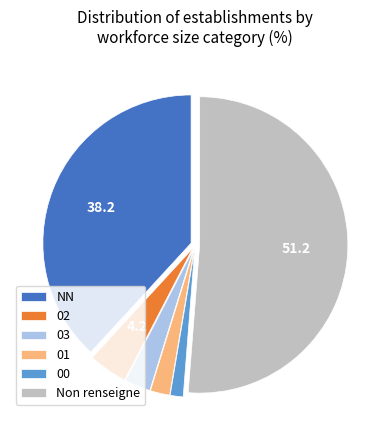

Is the sum of NN and 03 greater than half?

No